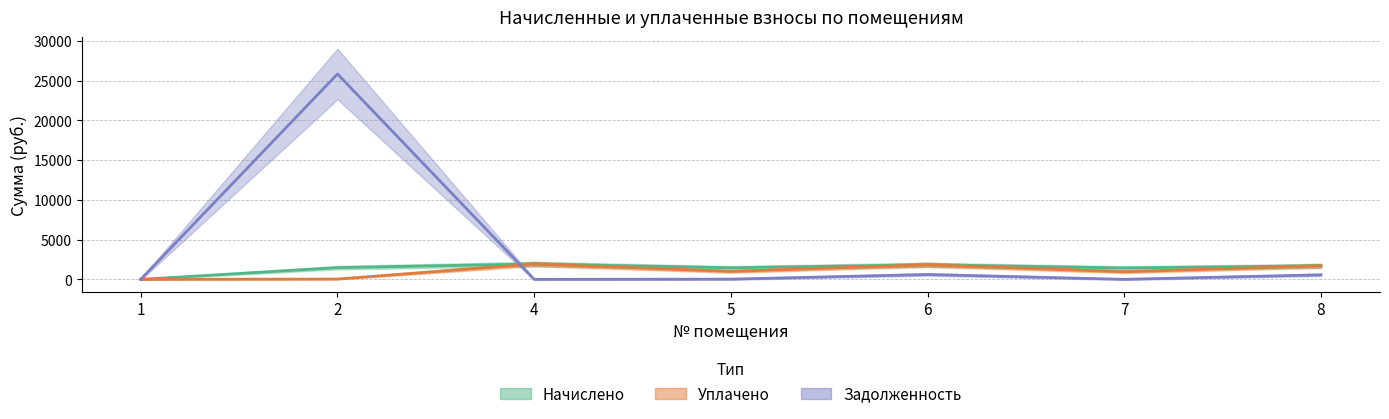

Reading right to left, extract all data points from this chart.

начислено: 1704.7	1429.7	1833.0	1451.7	1932.0	1470.1	0.0
уплачено: 1704.7	953.2	1830.5	995.0	1932.0	34.2	0.0
задолженность_взноса: 568.2	0.0	611.0	25.3	0.0	25854.9	0.0